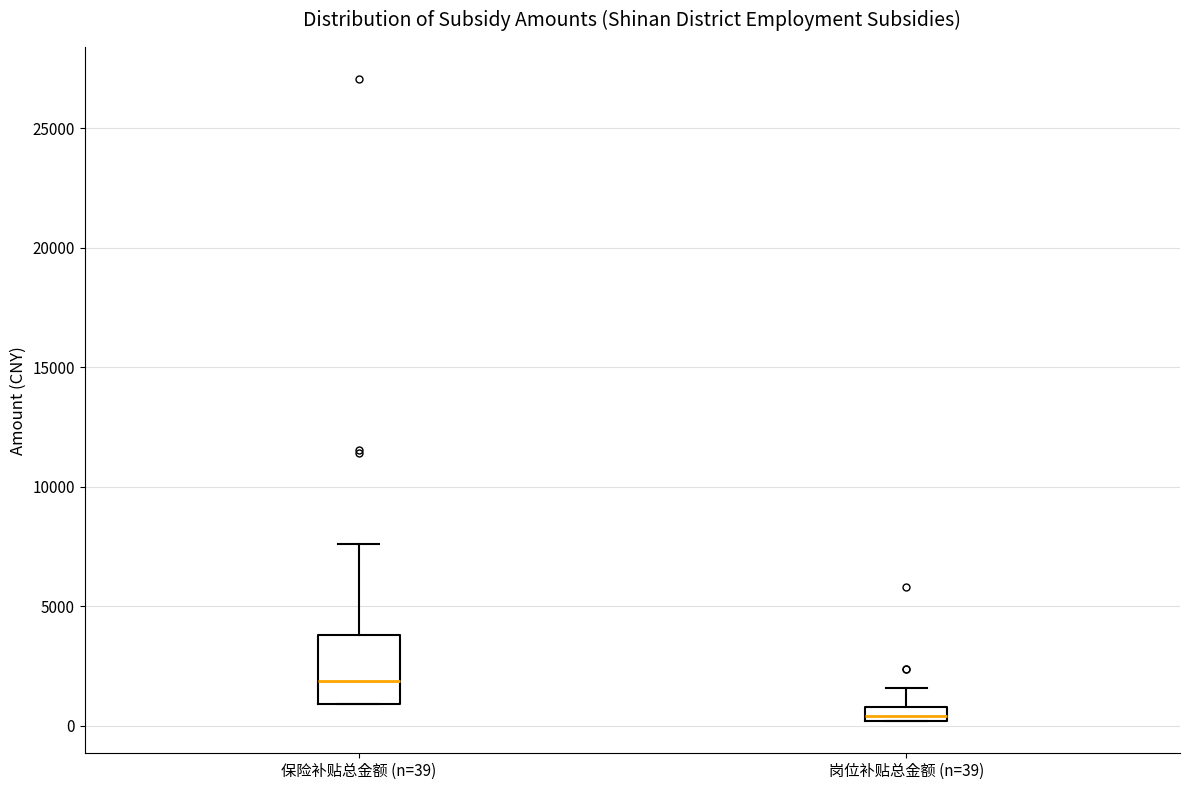

Where is the lower edge of the box for 保险补贴总金额 (n=39) on the y-axis? The values are not printed on the chart, so give them approximately, as read against the axis.

1000